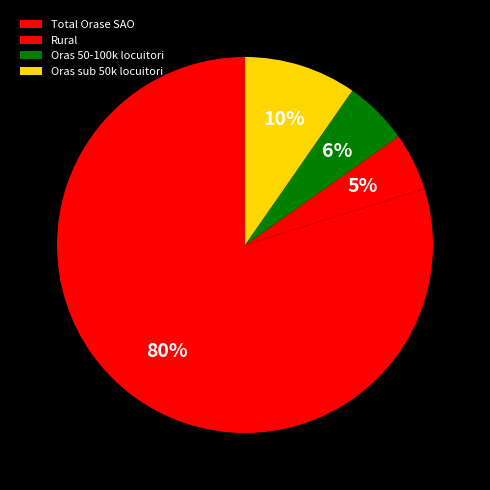

Count the number of slices in the pie.

4